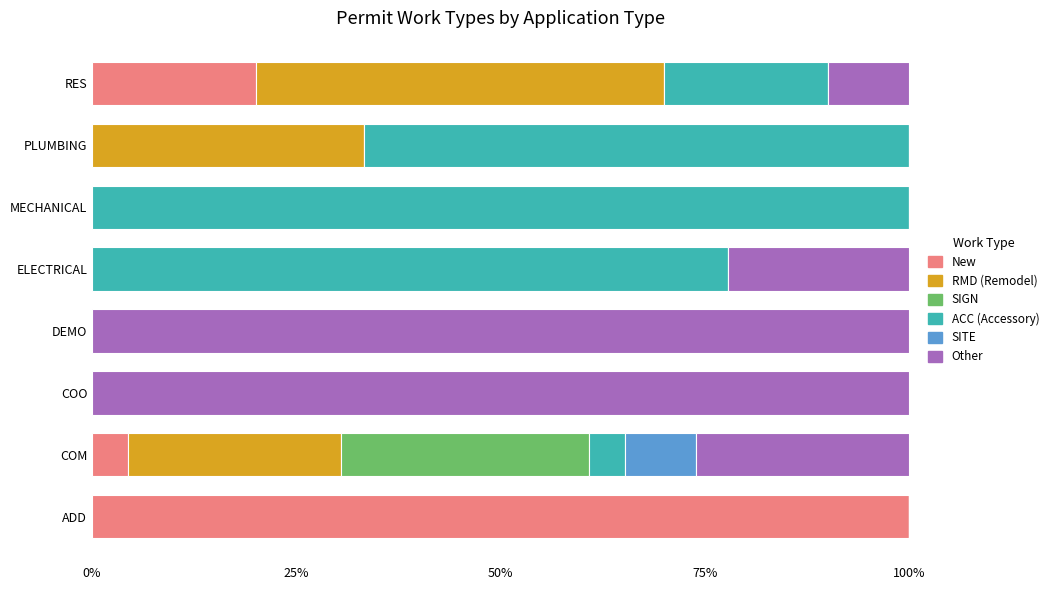

What is the total value across all series at DEMO?

100.0